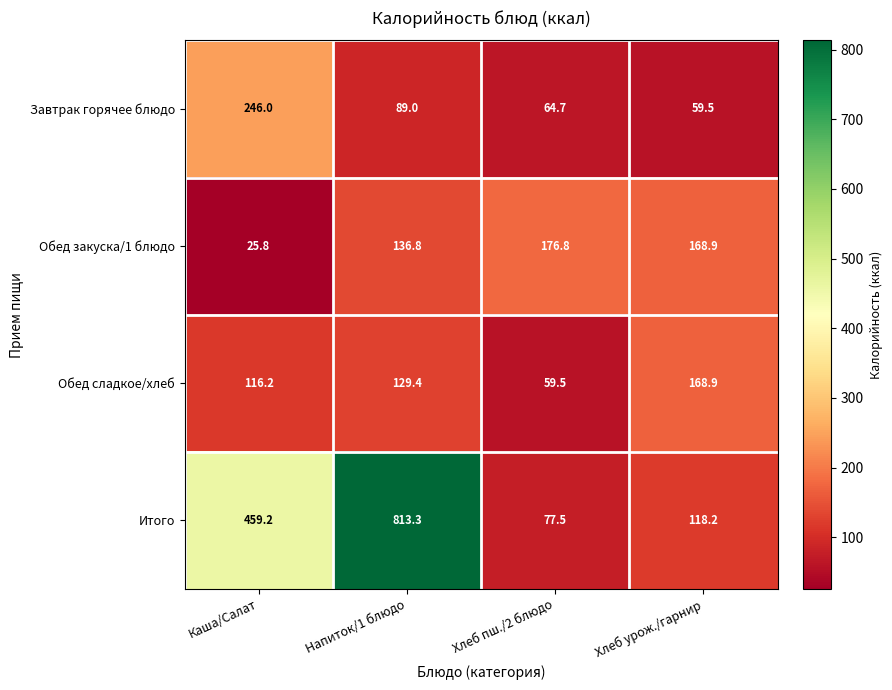

At Напиток/1 блюдо, list the series in order from largest to smallest.

Итого, Обед закуска/1 блюдо, Обед сладкое/хлеб, Завтрак горячее блюдо